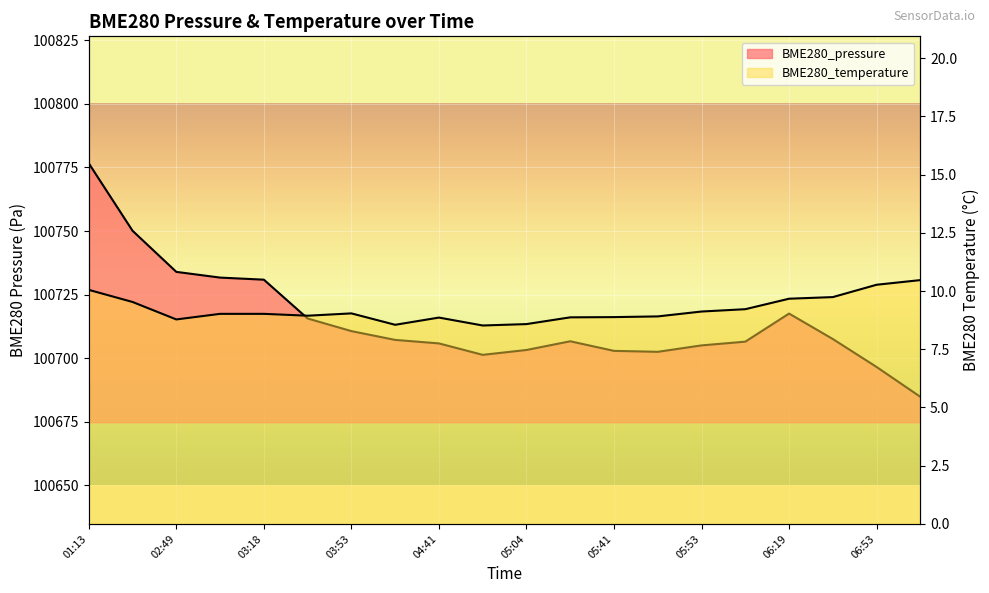

What are all the series names shown in the legend?

BME280_pressure, BME280_temperature